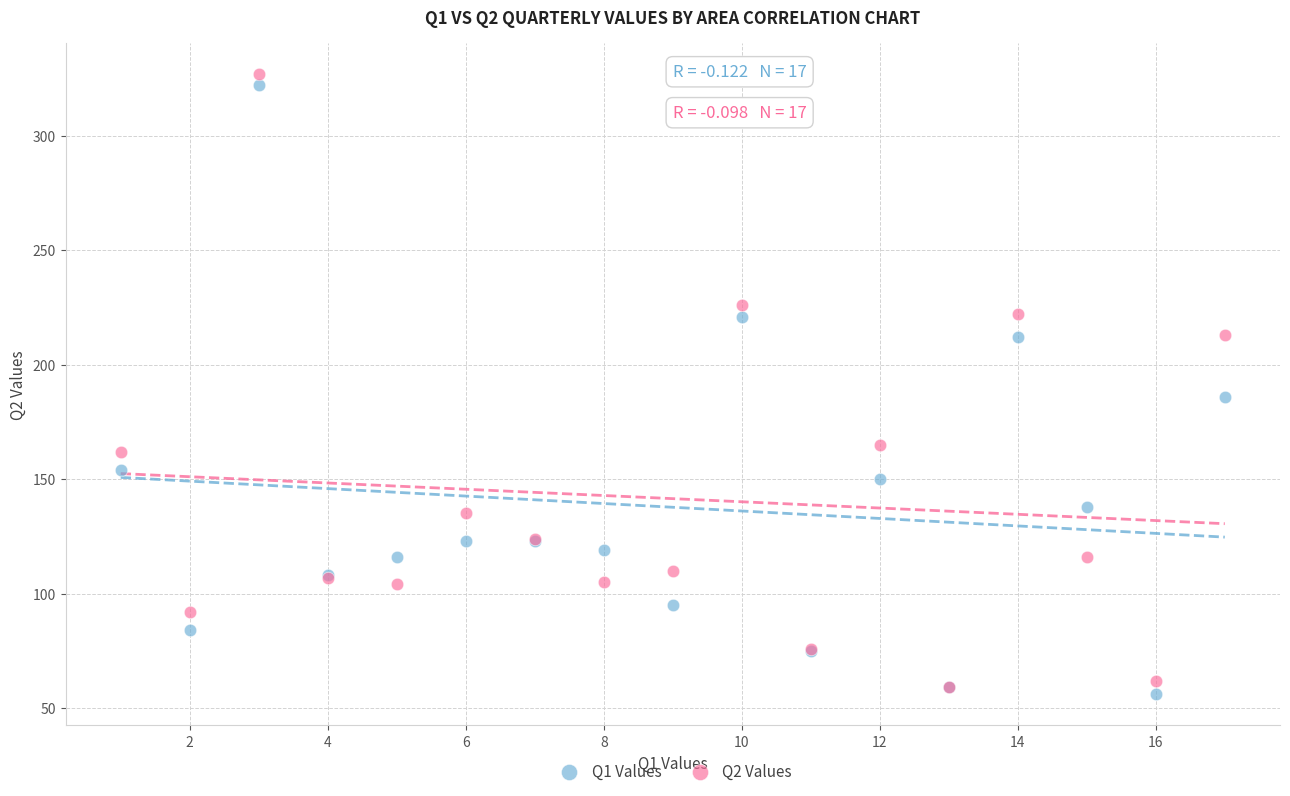

In the Q1 Values series, what Y value is closest to 189?

186